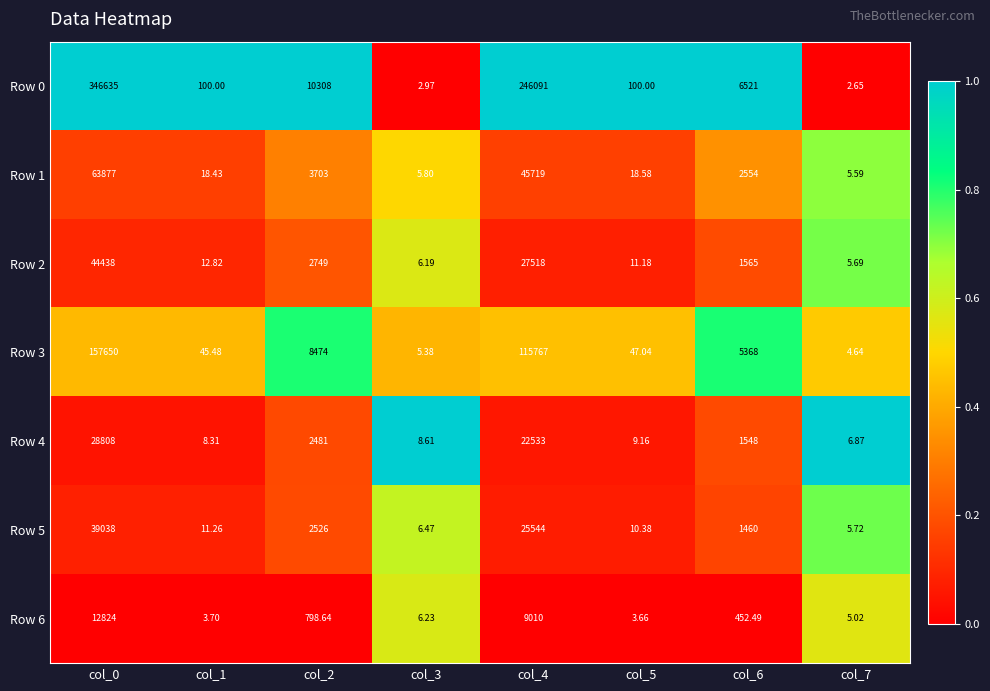

Is the value of Row 2 at col_1 greater than the value of Row 1 at col_6?

No